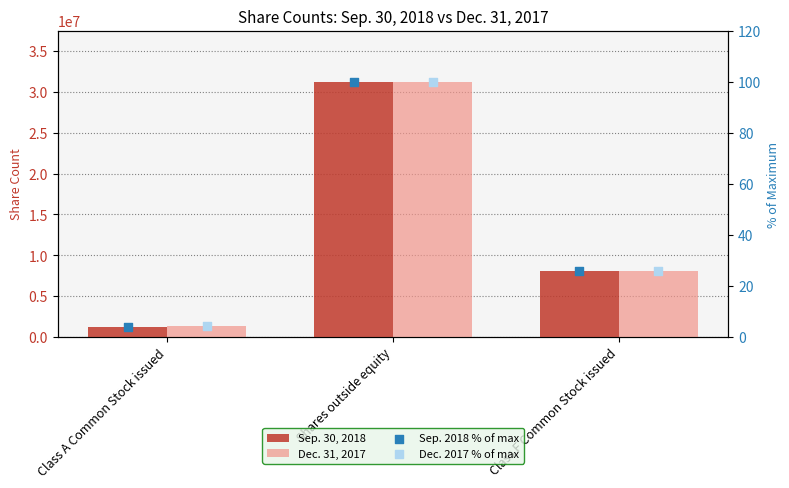

At which category is the sum across all series the highest?

Shares outside equity